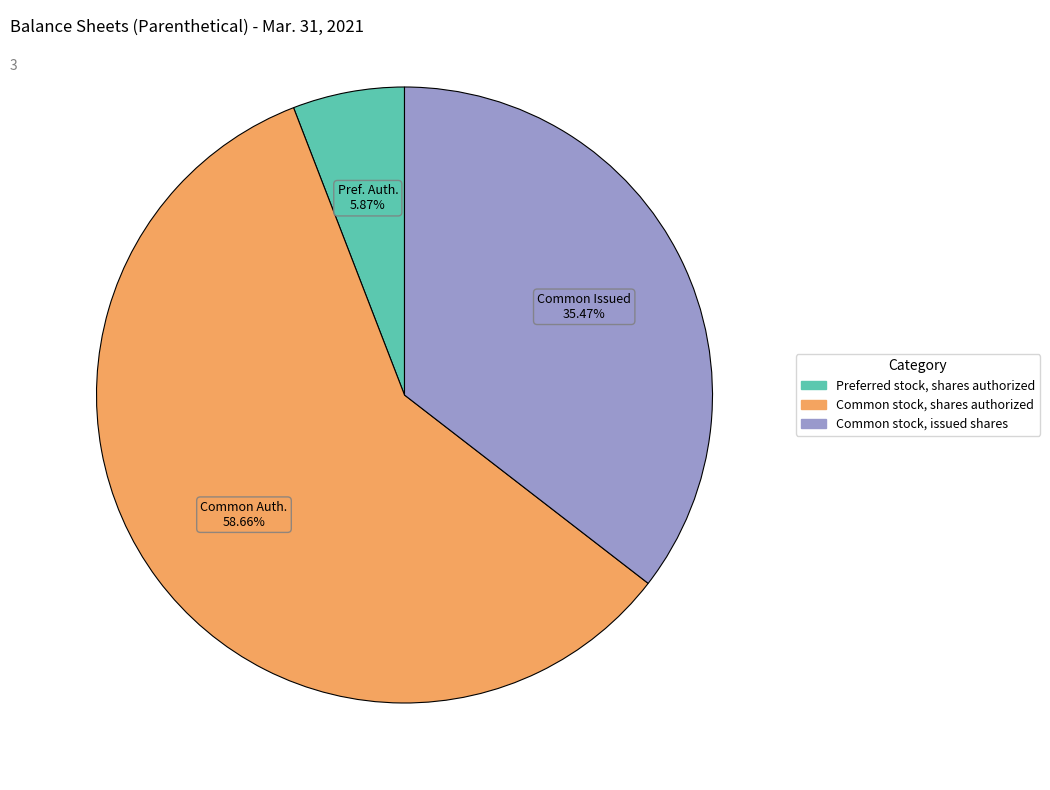

What is the ratio of the value at Common stock, shares authorized to the value at Preferred stock, shares authorized?

10.0